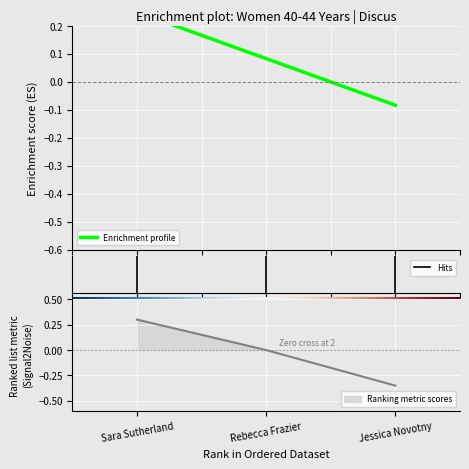

Is it true that the value at Jessica Novotny is -0.0?

False